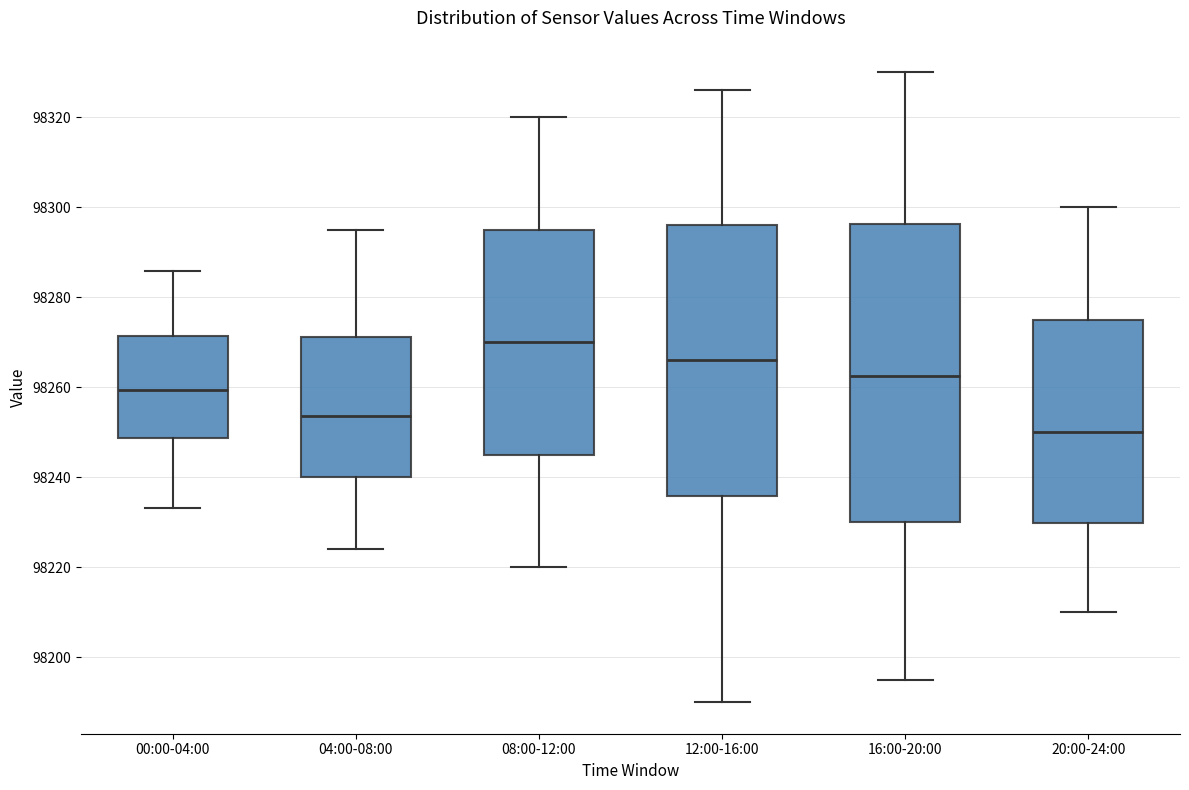

Reading left to right, read every box against the y-axis: the position of its median line, the range the box covers, and the ends of its whiskers. The values are not printed on the chart, so give them approximately, as read against the axis.

00:00-04:00: median 98260, box 98248 to 98272, whiskers 98234 to 98286
04:00-08:00: median 98254, box 98240 to 98272, whiskers 98224 to 98296
08:00-12:00: median 98270, box 98246 to 98296, whiskers 98220 to 98320
12:00-16:00: median 98266, box 98236 to 98296, whiskers 98190 to 98326
16:00-20:00: median 98262, box 98230 to 98296, whiskers 98196 to 98330
20:00-24:00: median 98250, box 98230 to 98276, whiskers 98210 to 98300